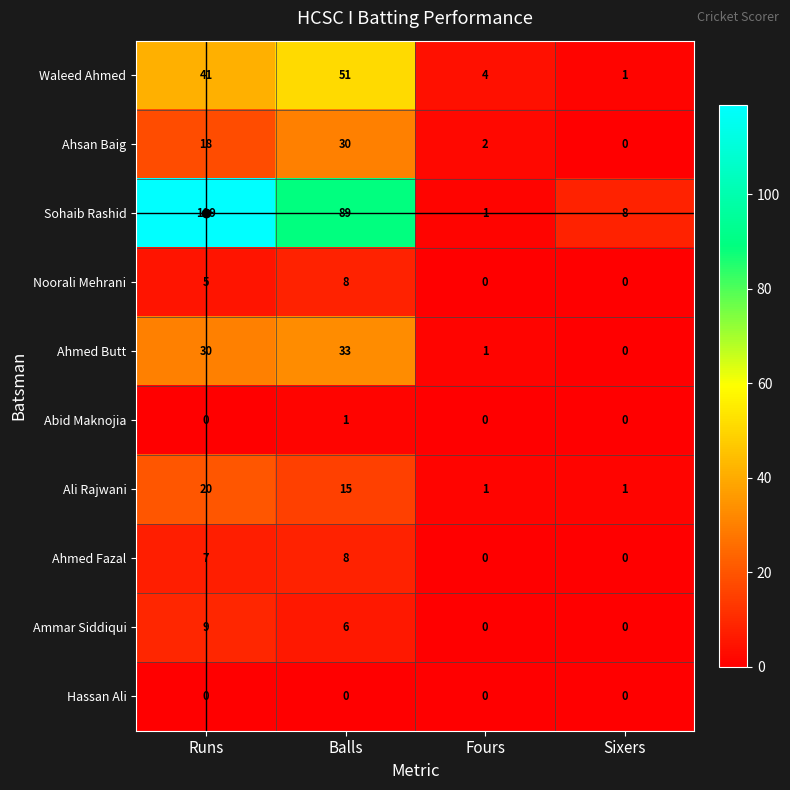

Is it true that Ammar Siddiqui equals 16 at Runs?

False